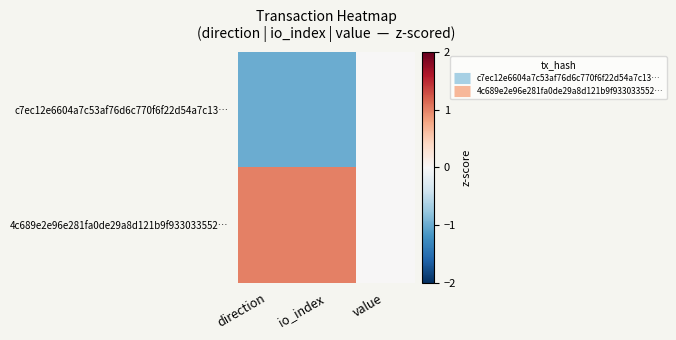

At how many categories does at least one series exceed 0?

2